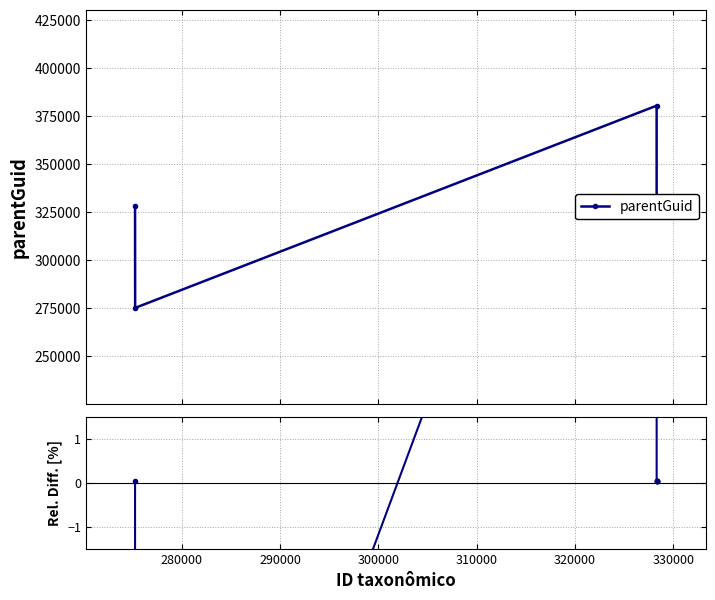

The chart shows a value of 7.3 at 290000. True or false?

False